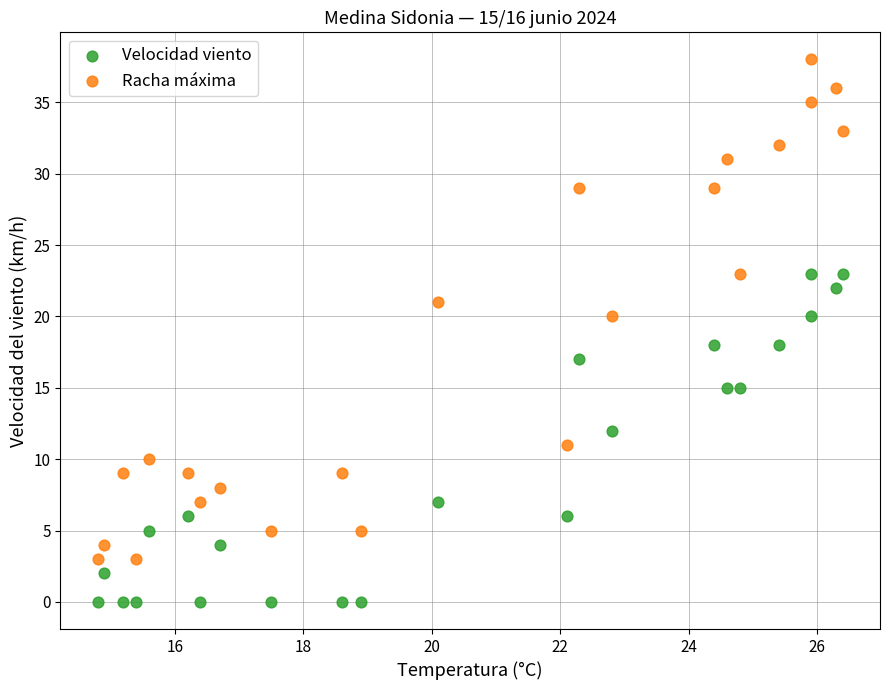

Across all data points, what is the range of Y values (max minus min)?

38